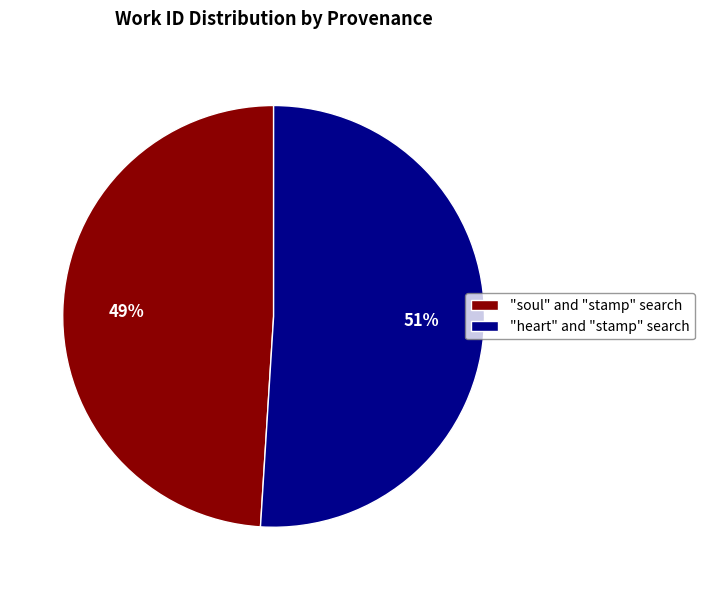

Rank the categories by value from lowest to highest.

"soul" and "stamp" search, "heart" and "stamp" search